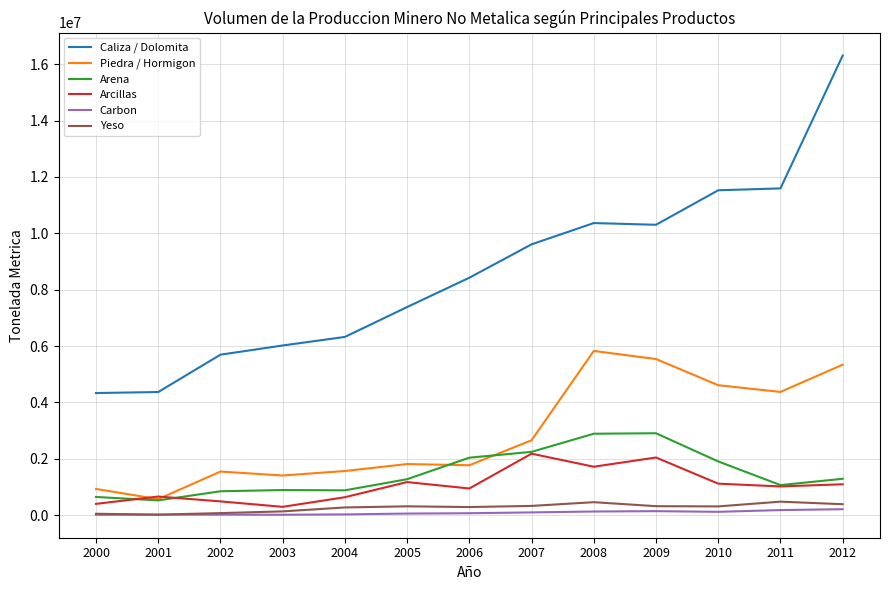

What is the maximum value shown in the chart?

16305211.3